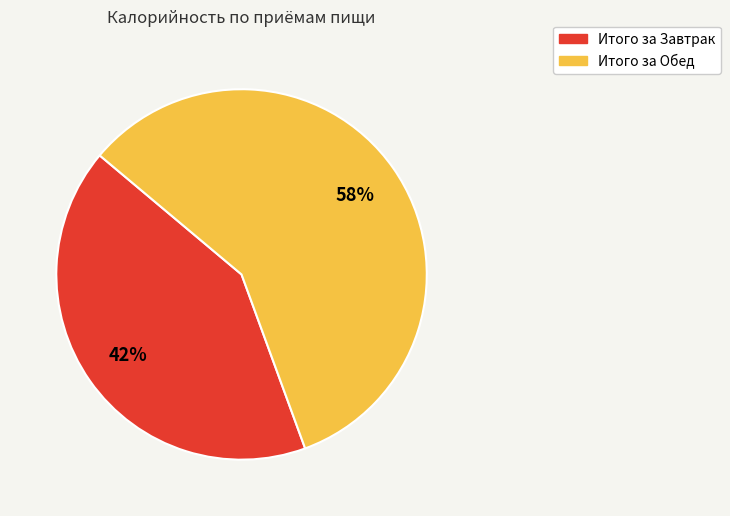

The Итого за Завтрак slice represents 51% of the pie. True or false?

False